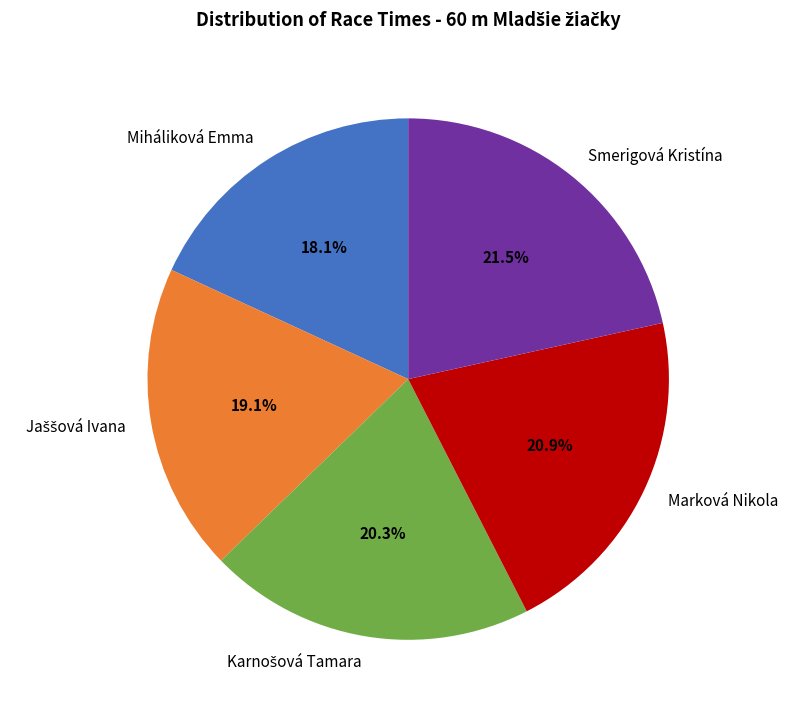

Do Miháliková Emma and Marková Nikola together represent more than half of the pie?

No